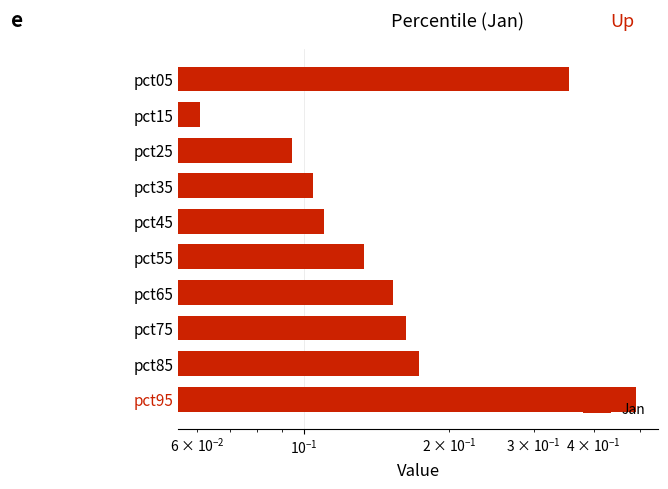

What is the difference between the second highest and second lowest values?

0.3